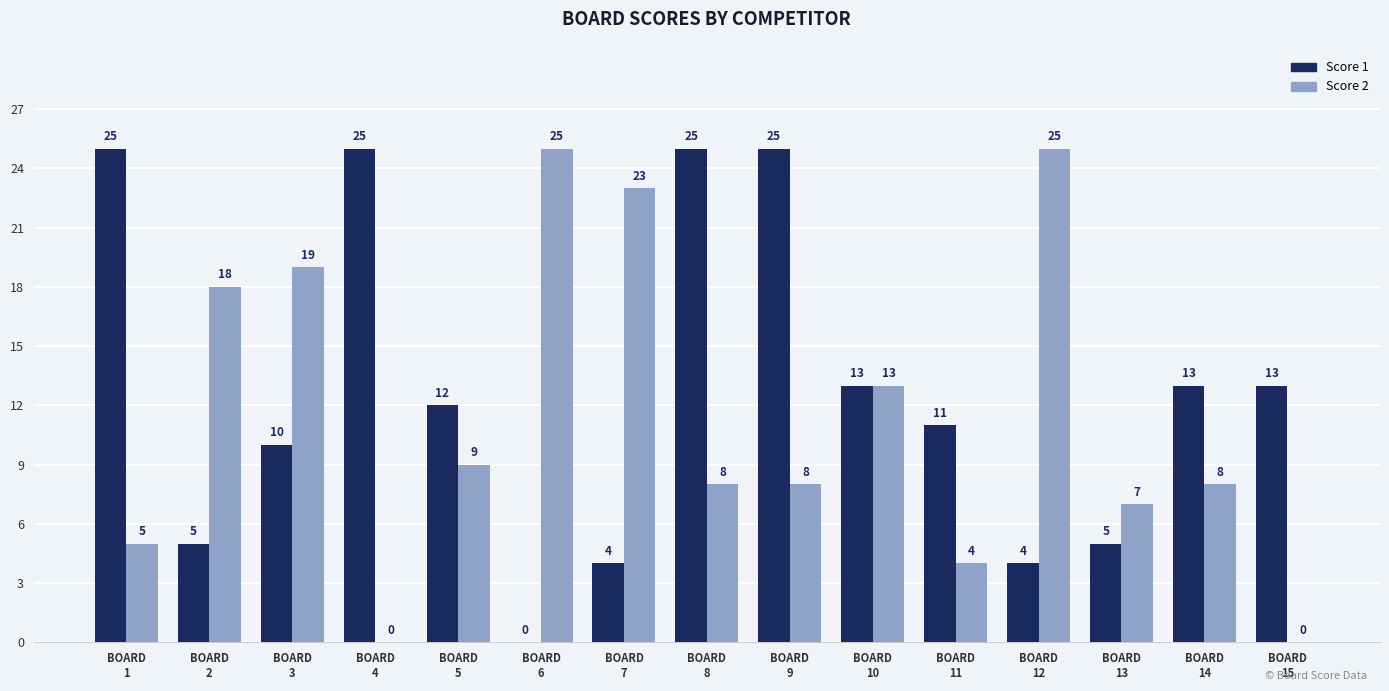

What is the sum of all Score 2 values?

172